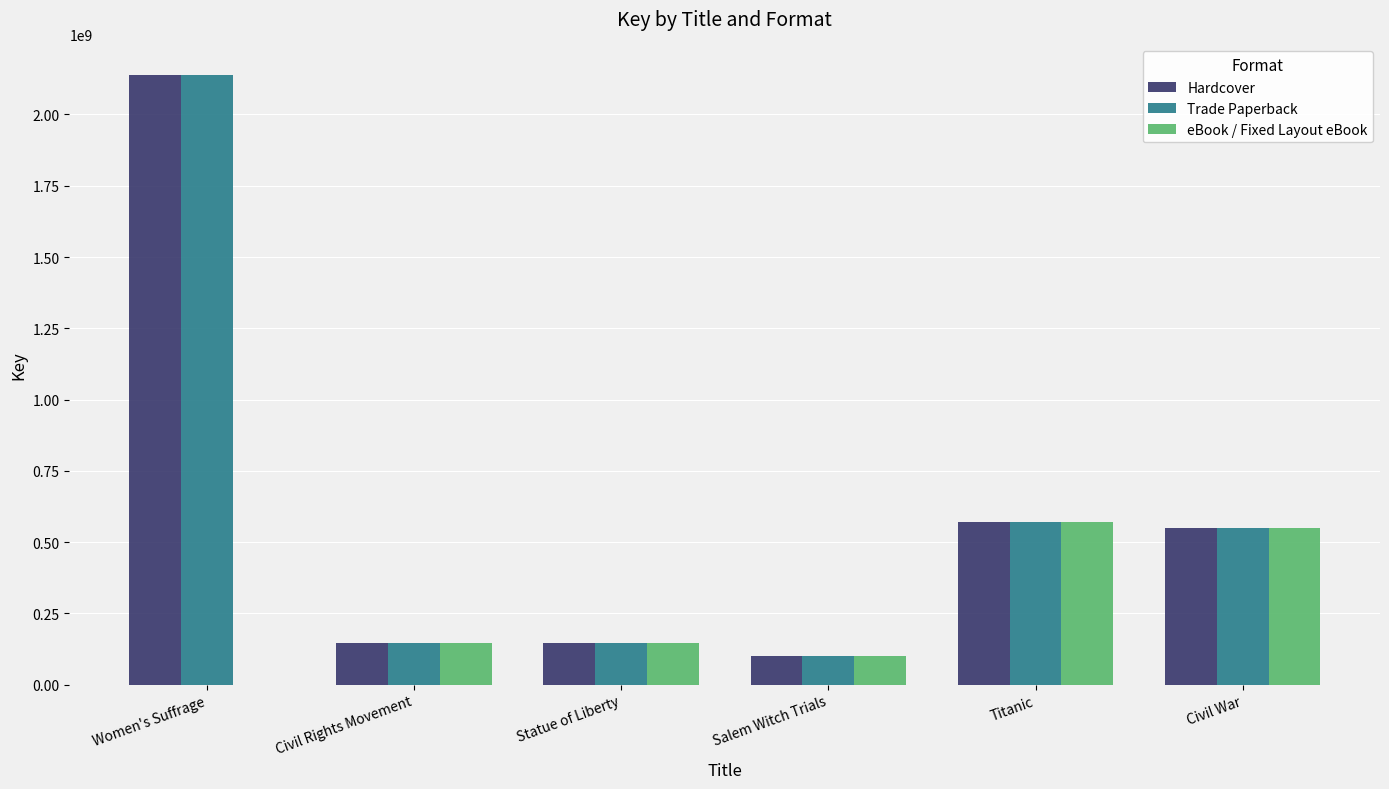

What is the sum of all Hardcover values?

3649705641